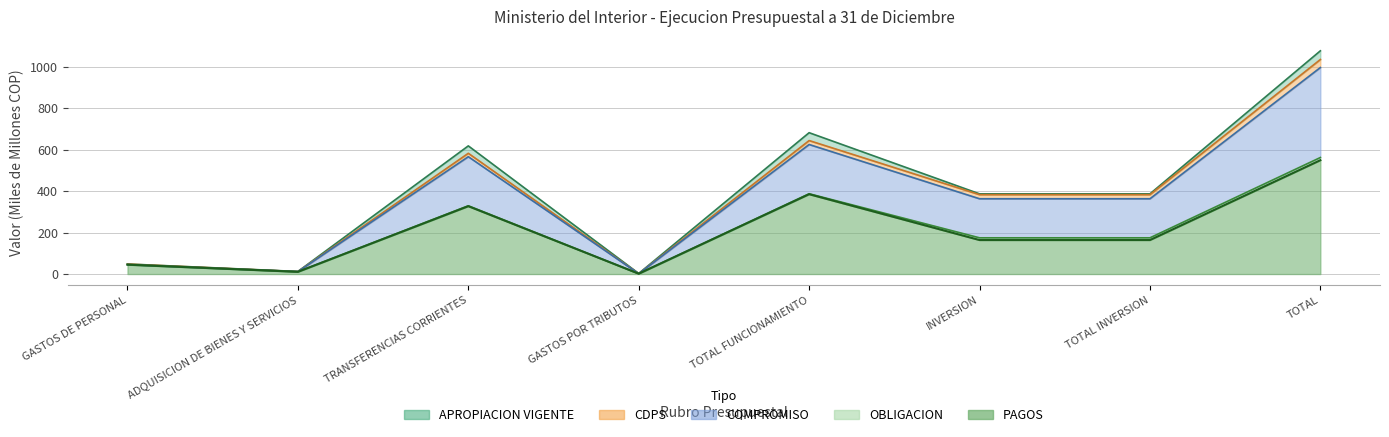

What is the minimum value for COMPROMISO?

1.7